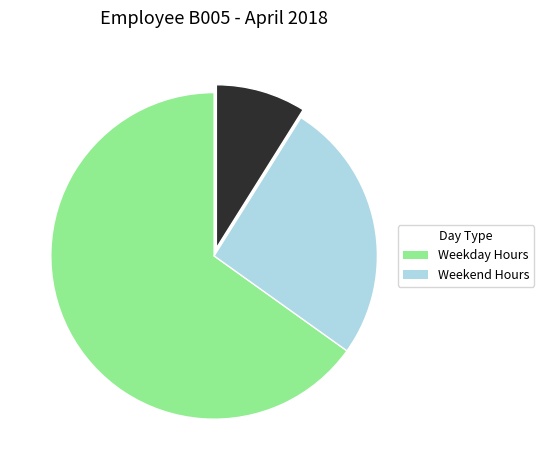

Is there any slice that represents more than half of the pie?

Yes